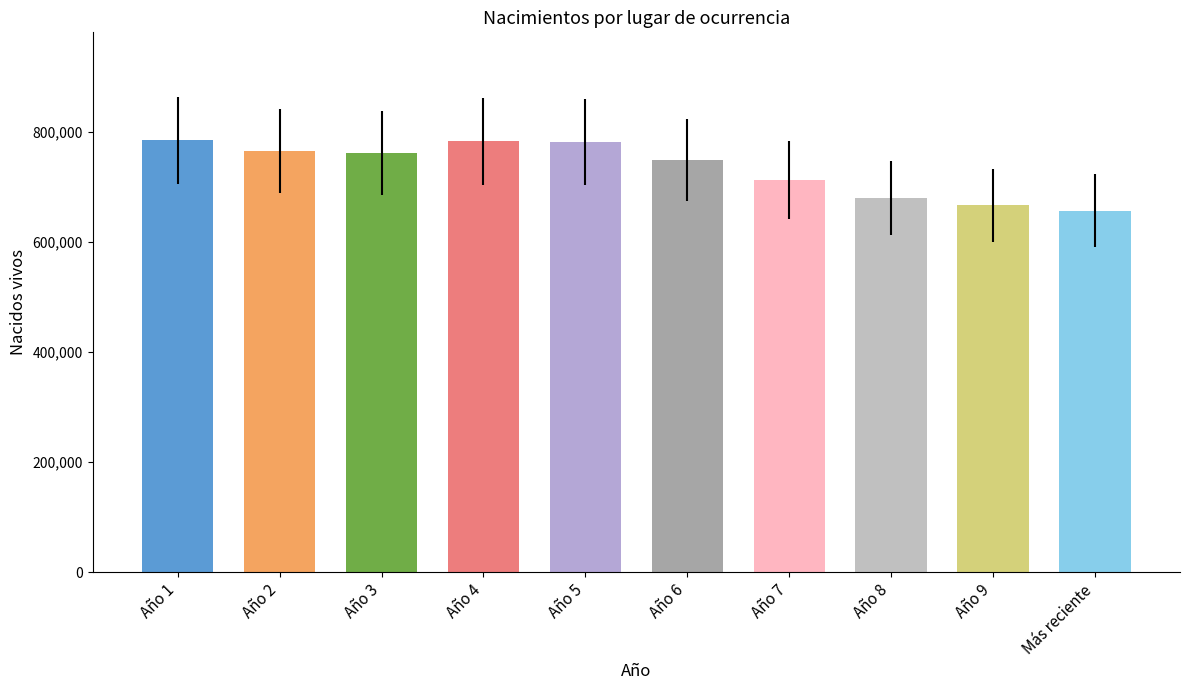

Which has a higher value, Año 9 or Año 7?

Año 7